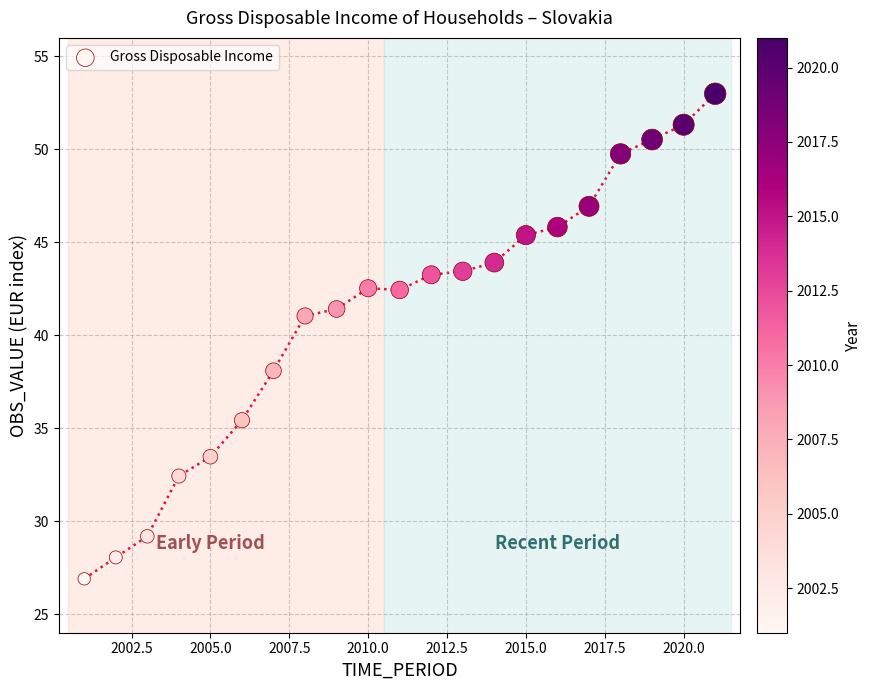

What is the range of X values (max minus min)?

20.0